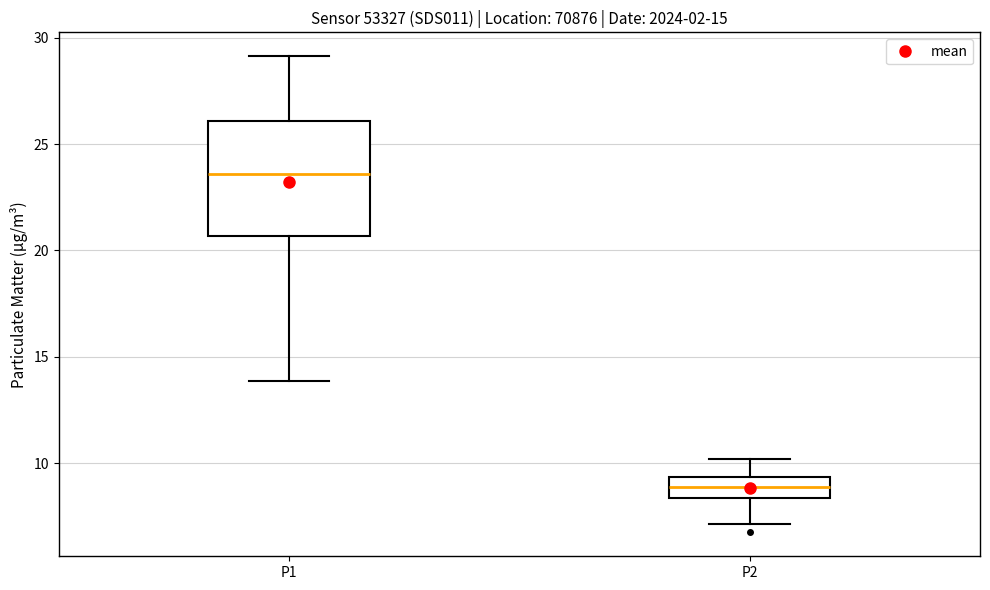

Comparing the boxes themselves (not the whiskers), which one is the tallest?

P1